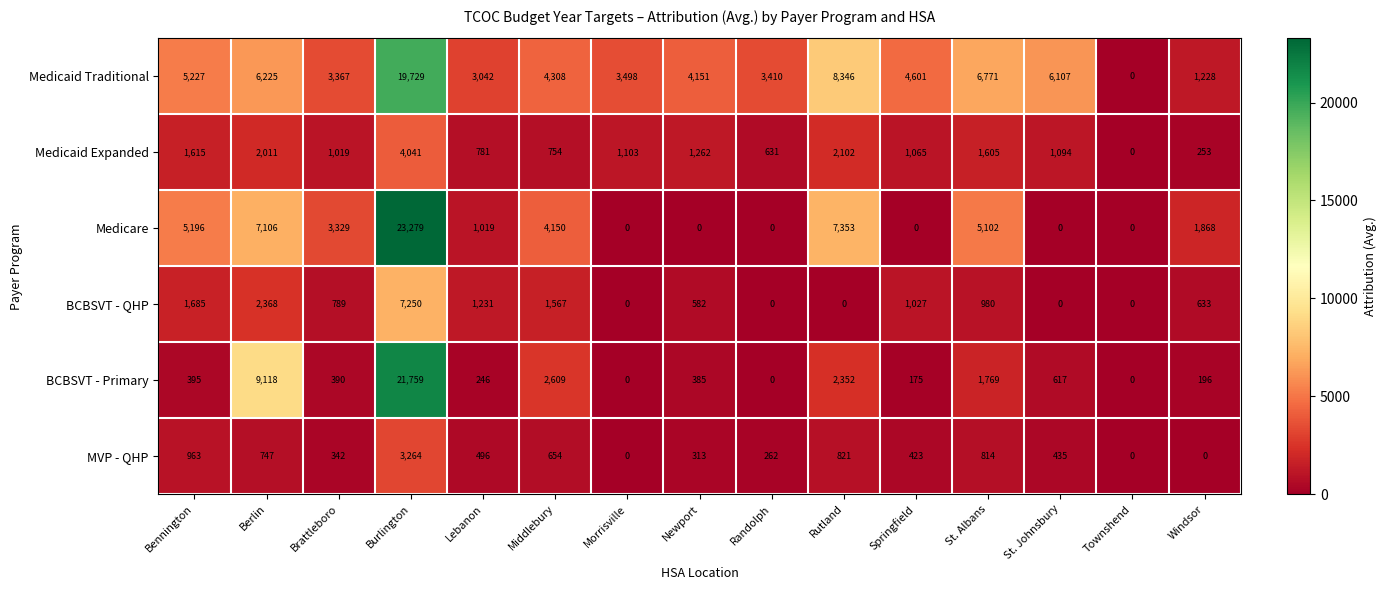

How many categories are shown in the chart?

15